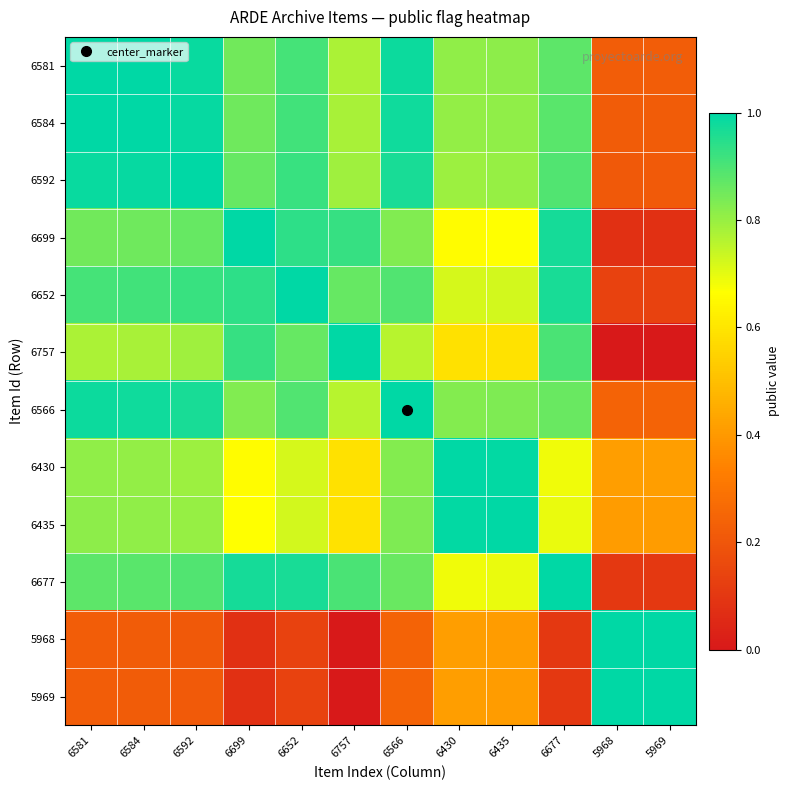

Reading right to left, extract all data points from this chart.

6581: 5969=0.2	5968=0.2	6677=0.9	6435=0.8	6430=0.8	6566=1.0	6757=0.8	6652=0.9	6699=0.9	6592=1.0	6584=1.0	6581=1.0
6584: 5969=0.2	5968=0.2	6677=0.9	6435=0.8	6430=0.8	6566=1.0	6757=0.8	6652=0.9	6699=0.9	6592=1.0	6584=1.0	6581=1.0
6592: 5969=0.2	5968=0.2	6677=0.9	6435=0.8	6430=0.8	6566=1.0	6757=0.8	6652=0.9	6699=0.9	6592=1.0	6584=1.0	6581=1.0
6699: 5969=0.1	5968=0.1	6677=1.0	6435=0.7	6430=0.7	6566=0.8	6757=0.9	6652=0.9	6699=1.0	6592=0.9	6584=0.9	6581=0.9
6652: 5969=0.1	5968=0.1	6677=1.0	6435=0.7	6430=0.7	6566=0.9	6757=0.9	6652=1.0	6699=0.9	6592=0.9	6584=0.9	6581=0.9
6757: 5969=0.0	5968=0.0	6677=0.9	6435=0.6	6430=0.6	6566=0.8	6757=1.0	6652=0.9	6699=0.9	6592=0.8	6584=0.8	6581=0.8
6566: 5969=0.2	5968=0.2	6677=0.9	6435=0.8	6430=0.8	6566=1.0	6757=0.8	6652=0.9	6699=0.8	6592=1.0	6584=1.0	6581=1.0
6430: 5969=0.4	5968=0.4	6677=0.7	6435=1.0	6430=1.0	6566=0.8	6757=0.6	6652=0.7	6699=0.7	6592=0.8	6584=0.8	6581=0.8
6435: 5969=0.4	5968=0.4	6677=0.7	6435=1.0	6430=1.0	6566=0.8	6757=0.6	6652=0.7	6699=0.7	6592=0.8	6584=0.8	6581=0.8
6677: 5969=0.1	5968=0.1	6677=1.0	6435=0.7	6430=0.7	6566=0.9	6757=0.9	6652=1.0	6699=1.0	6592=0.9	6584=0.9	6581=0.9
5968: 5969=1.0	5968=1.0	6677=0.1	6435=0.4	6430=0.4	6566=0.2	6757=0.0	6652=0.1	6699=0.1	6592=0.2	6584=0.2	6581=0.2
5969: 5969=1.0	5968=1.0	6677=0.1	6435=0.4	6430=0.4	6566=0.2	6757=0.0	6652=0.1	6699=0.1	6592=0.2	6584=0.2	6581=0.2